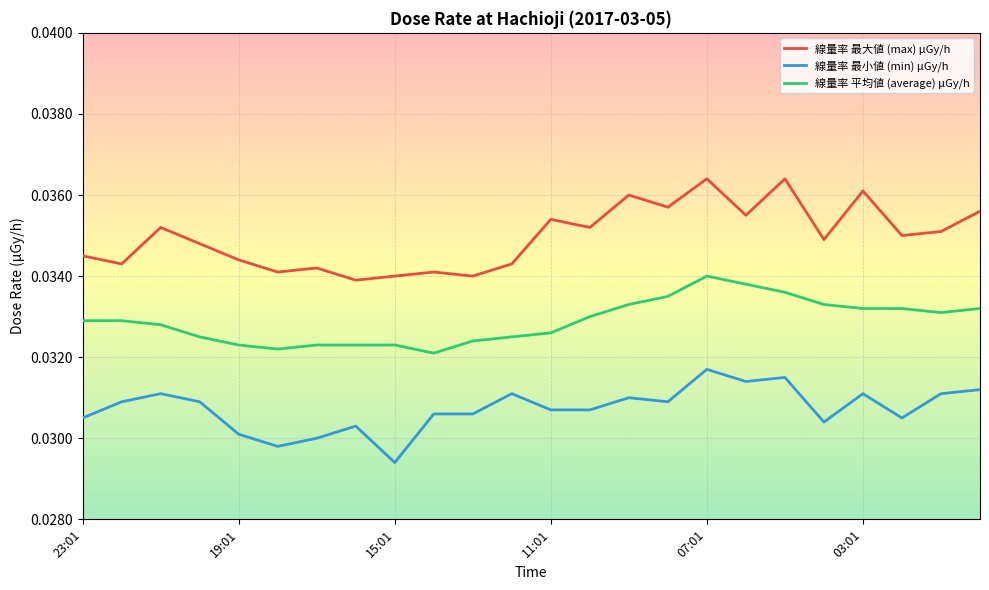

Rank the series by their average value, from highest to lowest.

線量率 最大値 (max) μGy/h, 線量率 平均値 (average) μGy/h, 線量率 最小値 (min) μGy/h